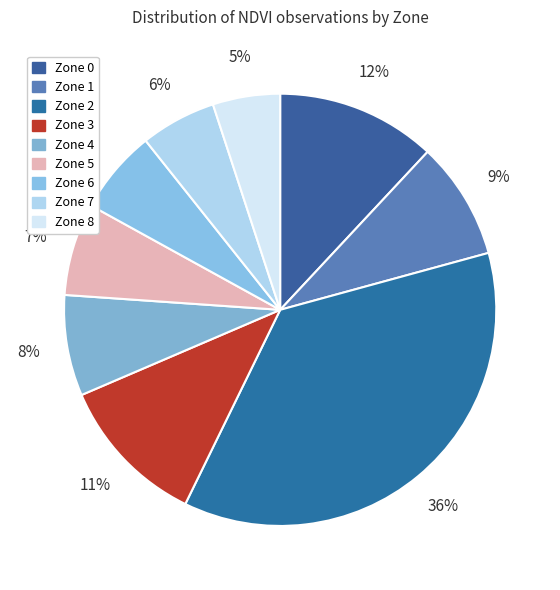

What percentage is NOT represented by Zone 7?

94.3%